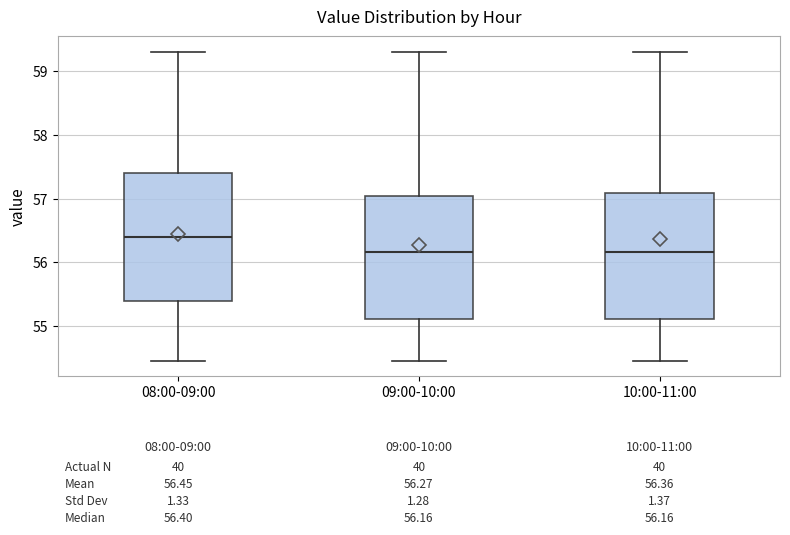

Which box has the highest median line?

08:00-09:00